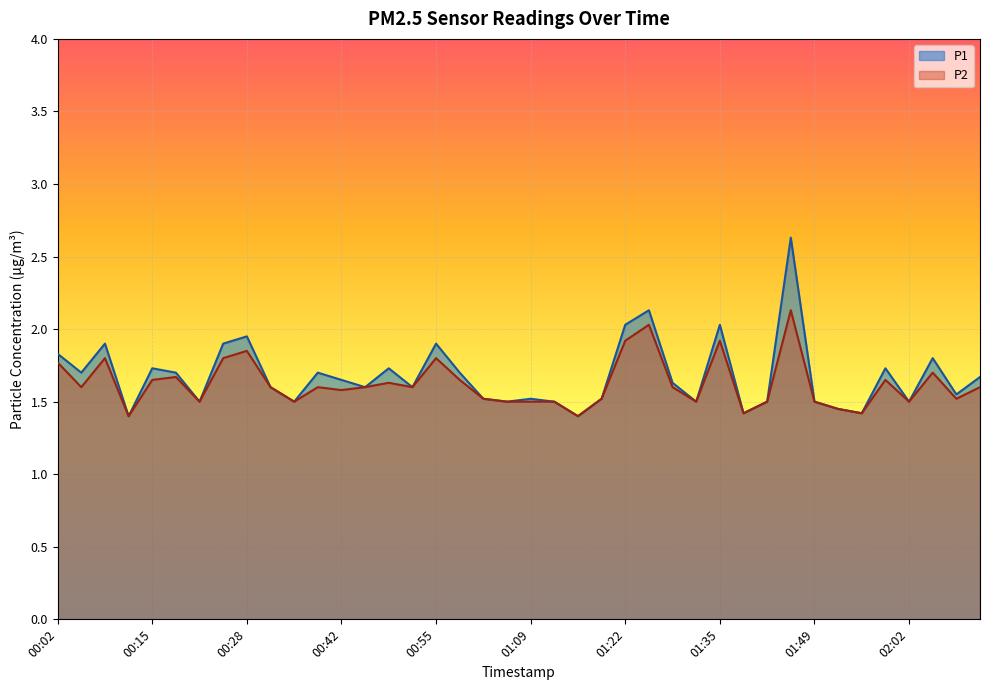

What is the sum of all P2 values?

64.9